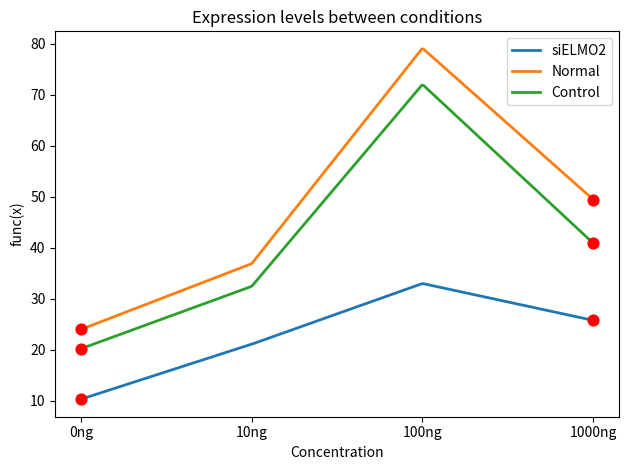

Which series has the largest range (max minus min)?

Normal